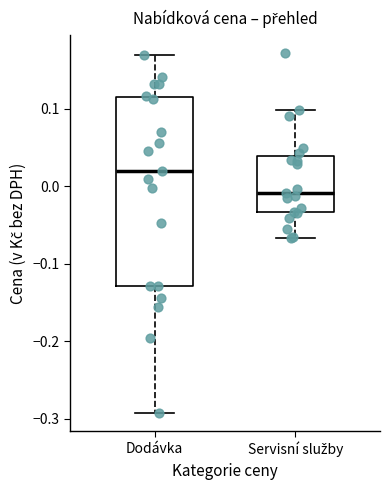

Which box has the lowest median line?

Servisní služby